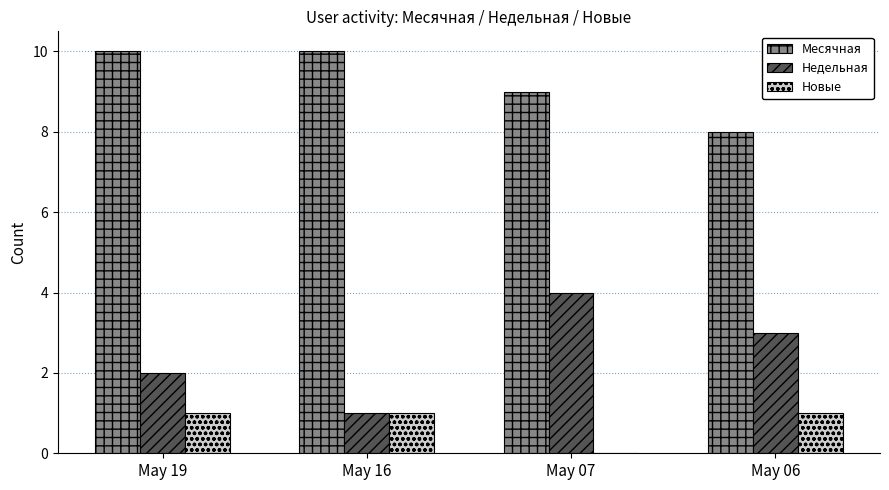

What are all the series names shown in the legend?

Месячная, Недельная, Новые